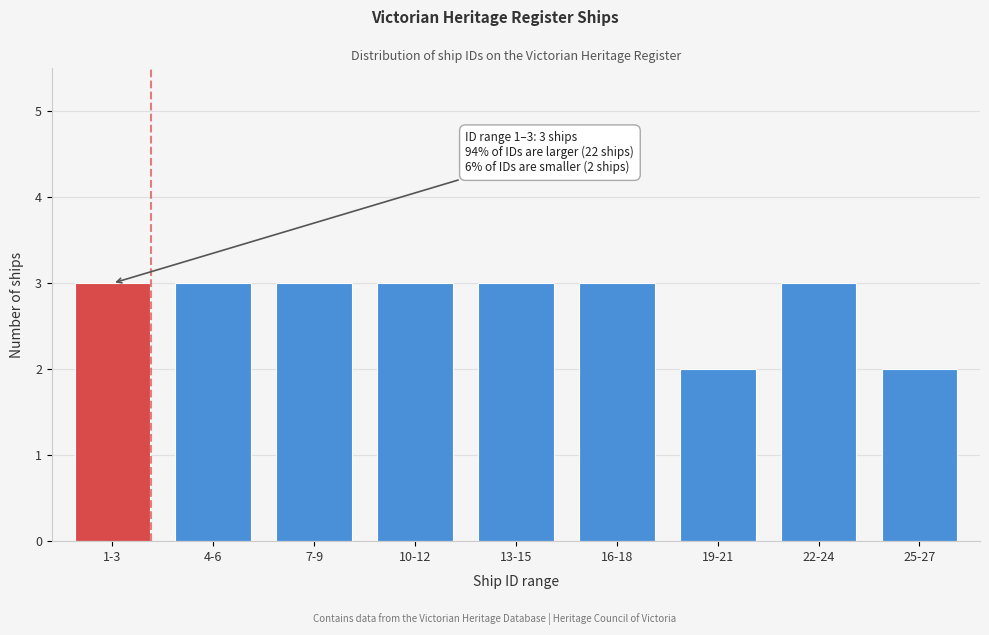

Reading left to right, extract all data points from this chart.

3	3	3	3	3	3	2	3	2